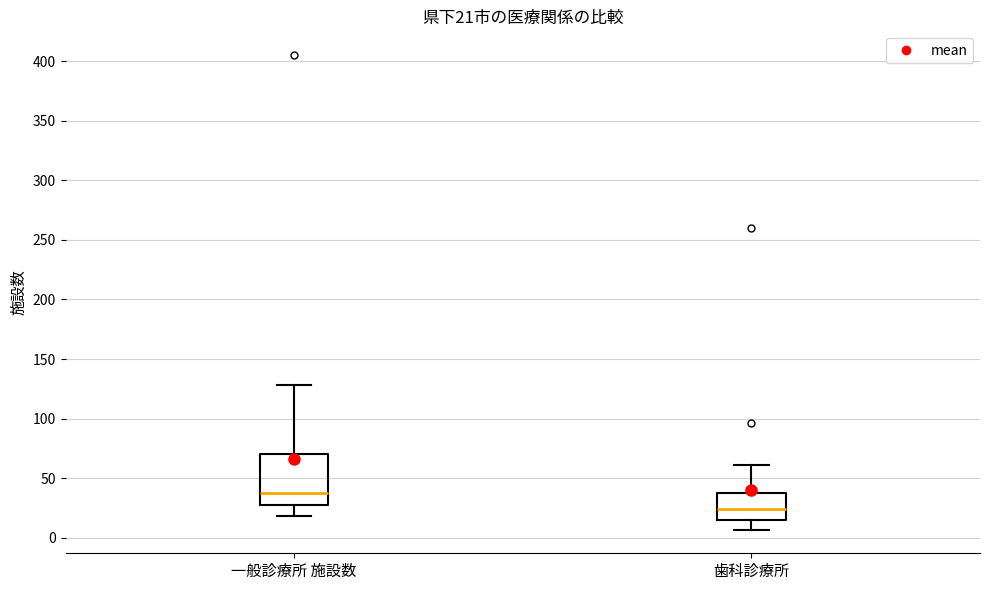

Which box is the tallest, from its lower edge to its upper edge?

一般診療所 施設数